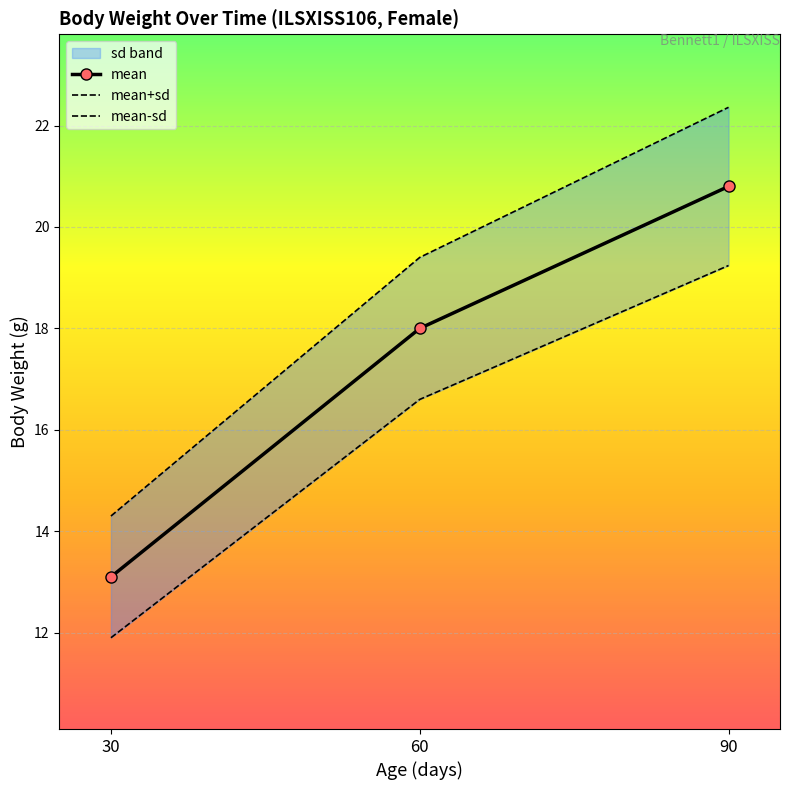

At which category is the sum across all series the highest?

90